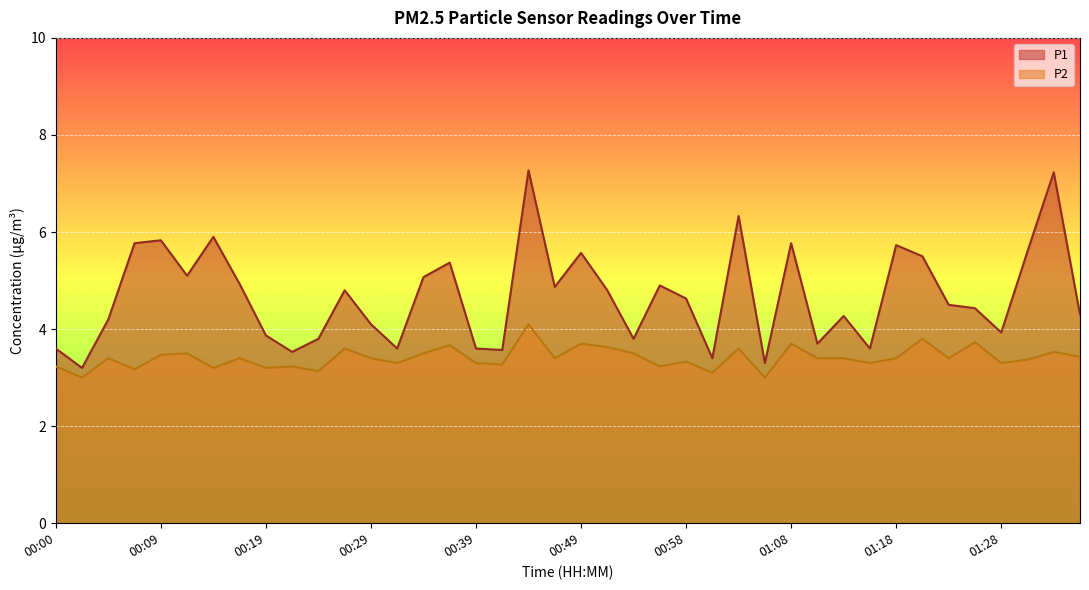

Count the number of categories in the chart.

40